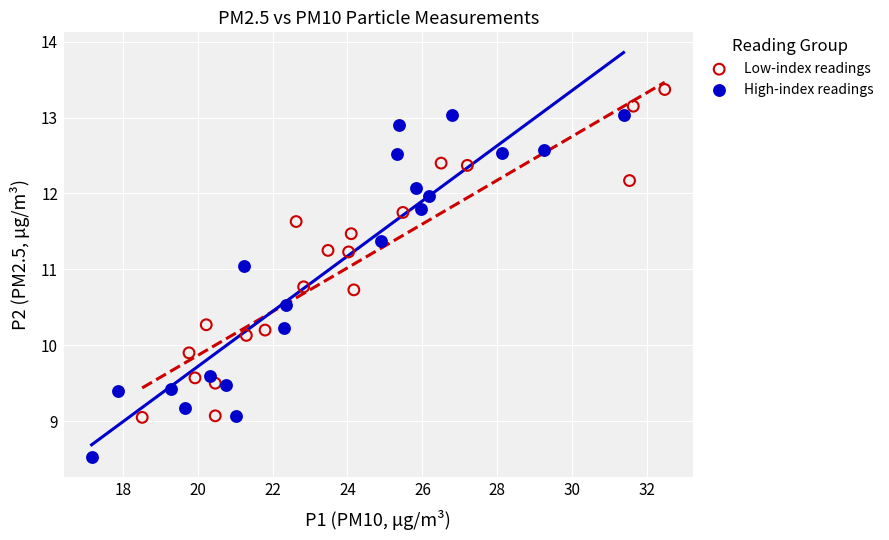

Which series reaches the minimum Y coordinate?

High-index readings